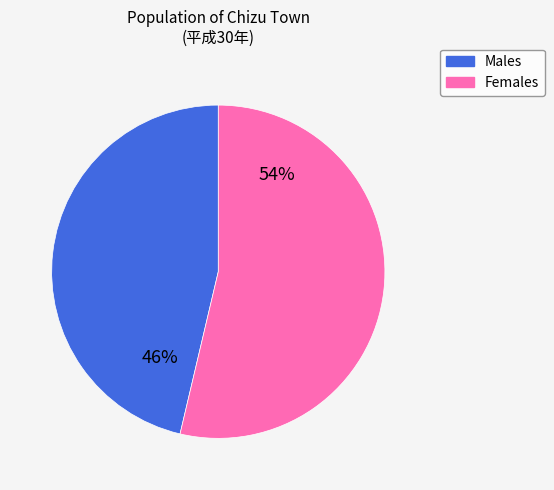

Approximately how many times larger is the value at Females compared to Males?

1.2